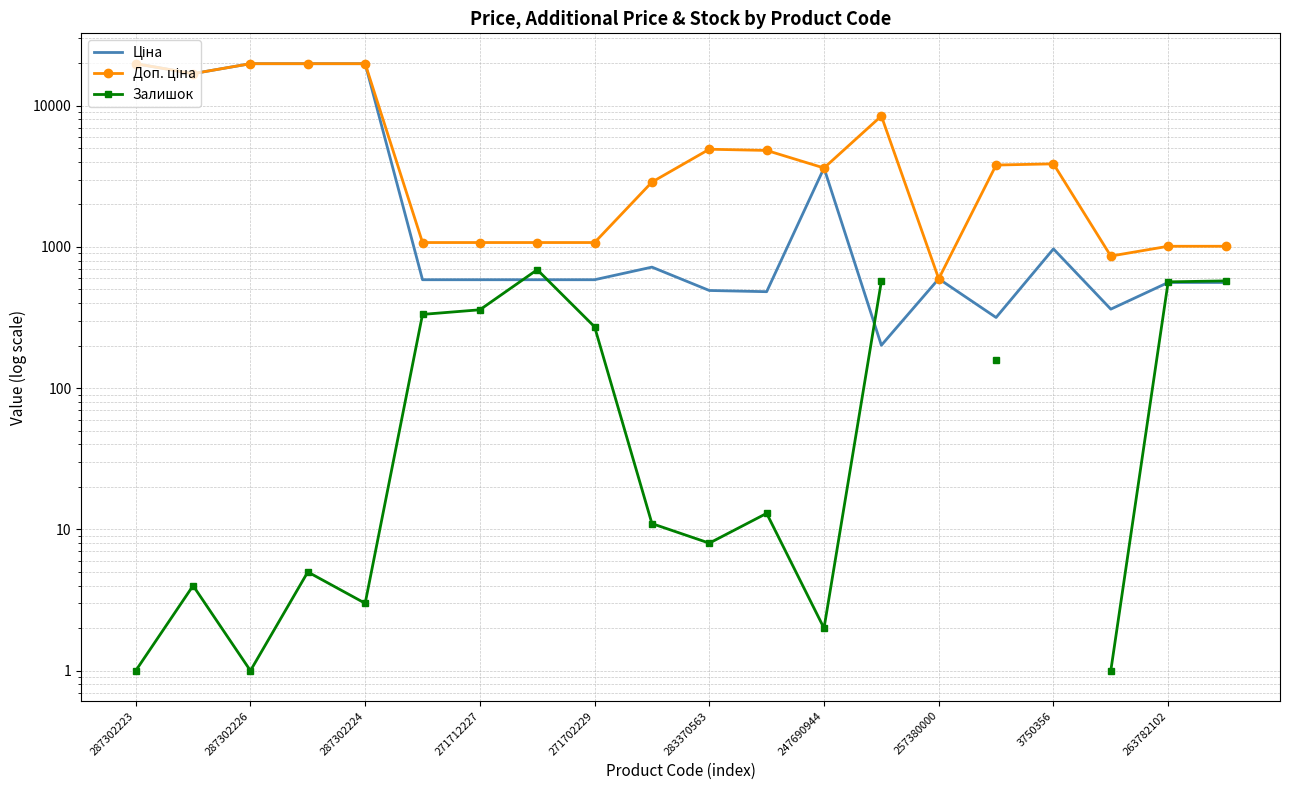

Which category has the lowest value in the Залишок series?

287302223